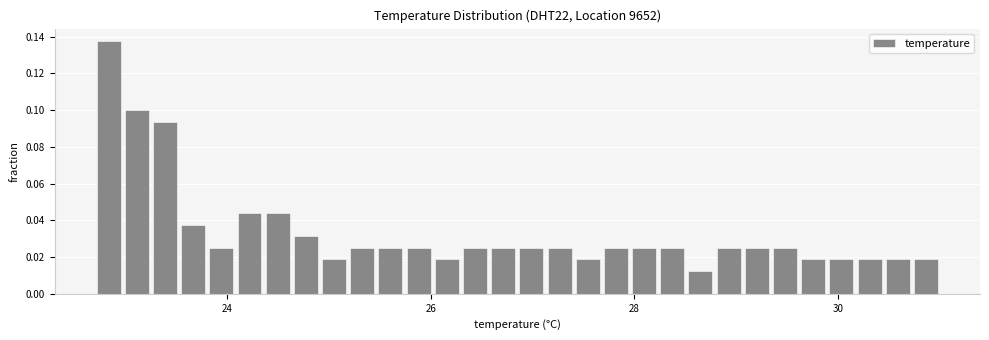

Read against the x-axis, roughly where is the centre of the tallest bar?

22.8